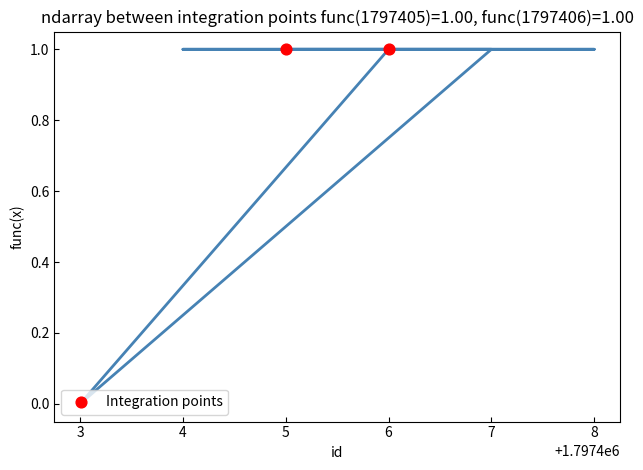

Which has a higher value, 3 or 7?

7